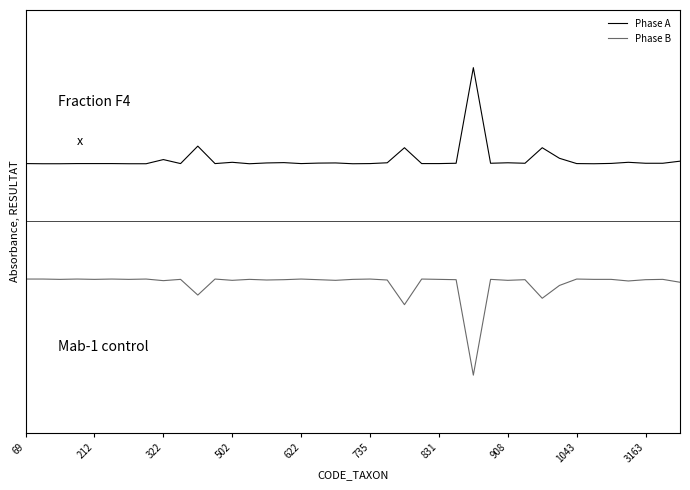

What are all the series names shown in the legend?

Phase A, Phase B